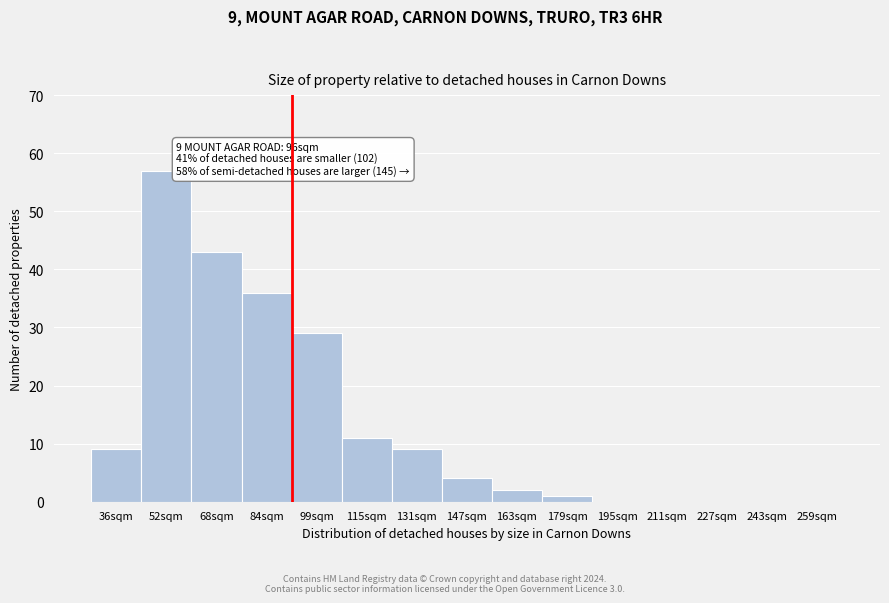

Reading left to right, extract all data points from this chart.

36sqm=9	52sqm=57	68sqm=43	84sqm=36	99sqm=29	115sqm=11	131sqm=9	147sqm=4	163sqm=2	179sqm=1	195sqm=0	211sqm=0	227sqm=0	243sqm=0	259sqm=0